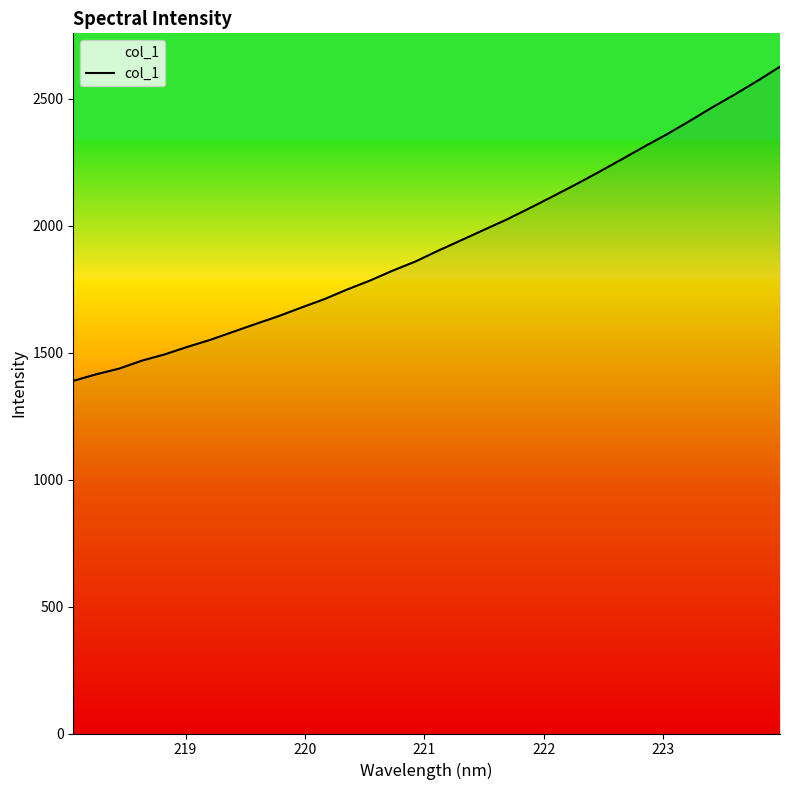

What is the difference between the maximum and minimum values?

1237.7